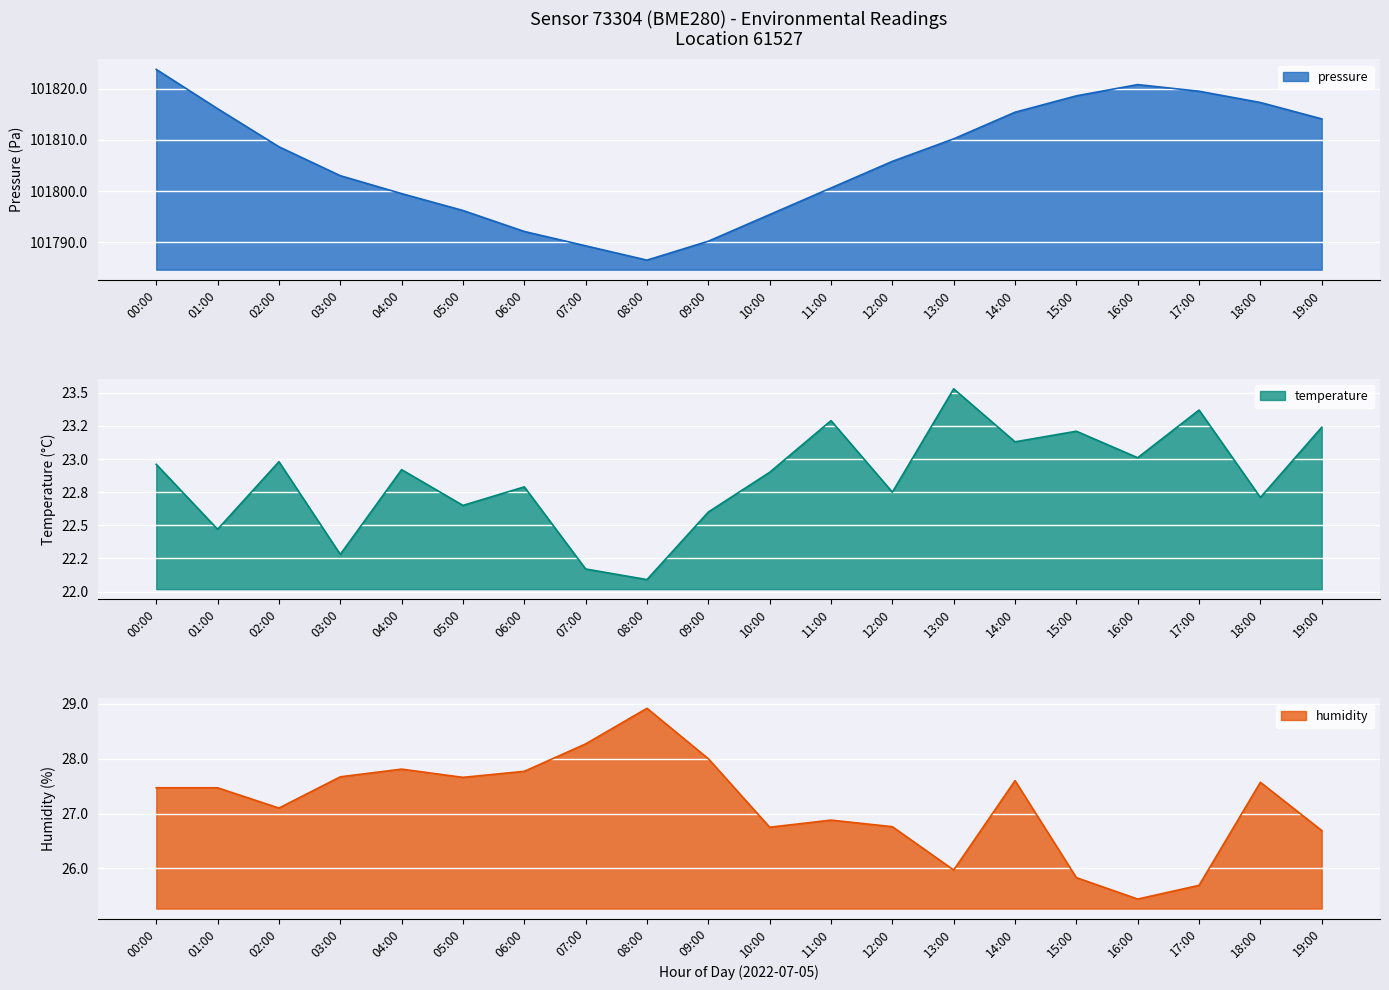

How many values in the pressure series are below 101808?

10